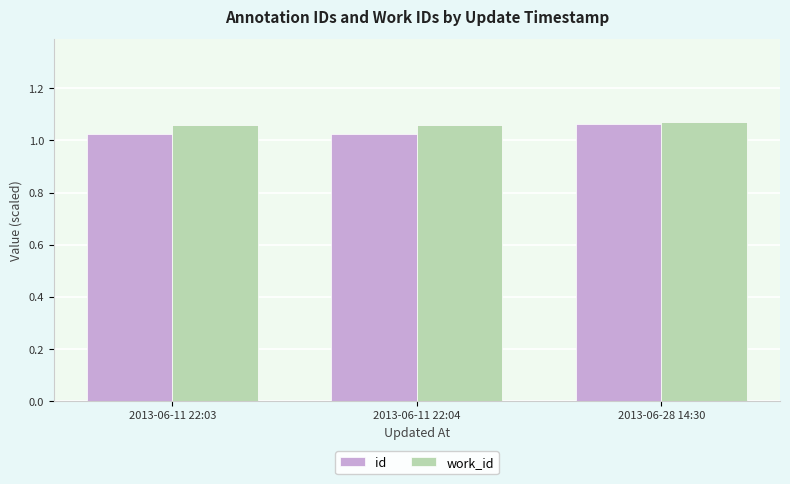

Count the id values in the range 1 to 2.

3